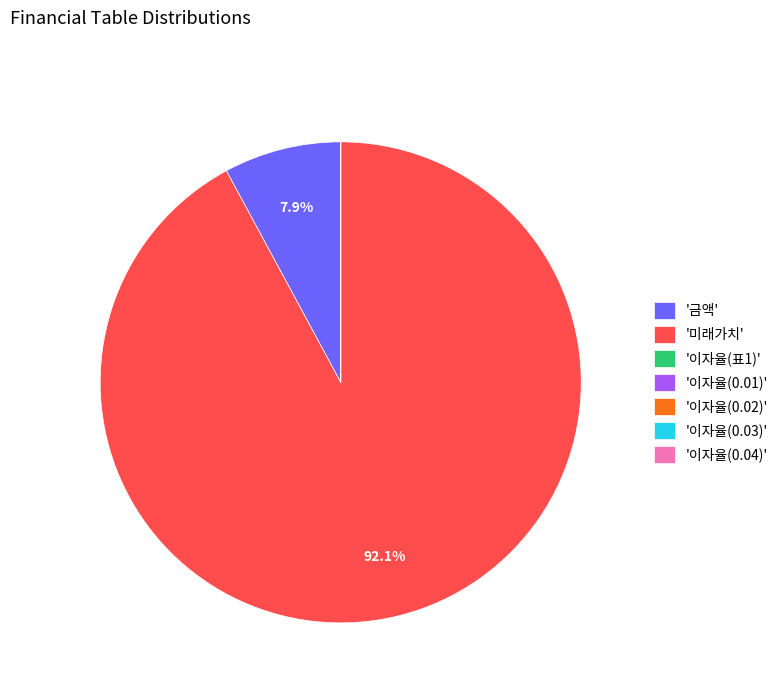

Is there a majority slice in this chart?

Yes